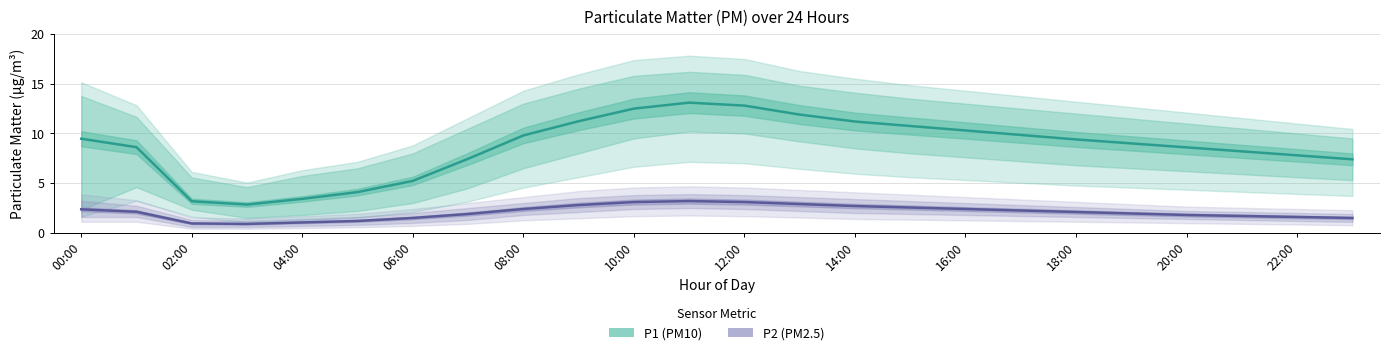

What is the label of the 4th point from the right?

20:00